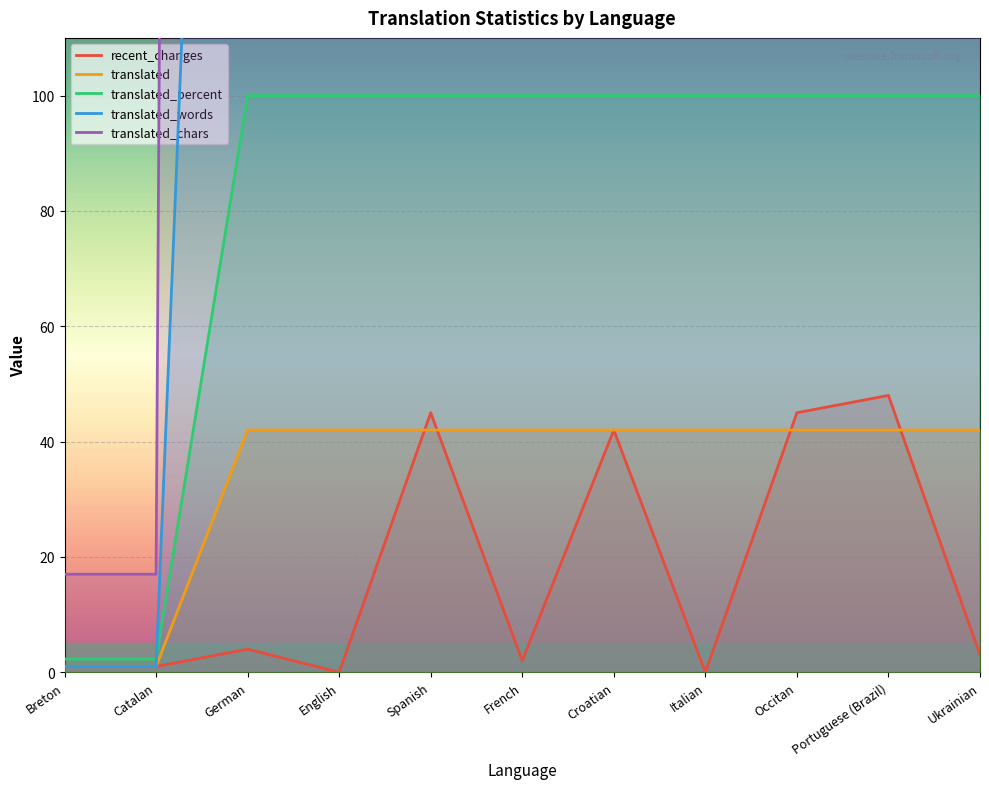

Does the chart display data point markers on the line(s)?

No